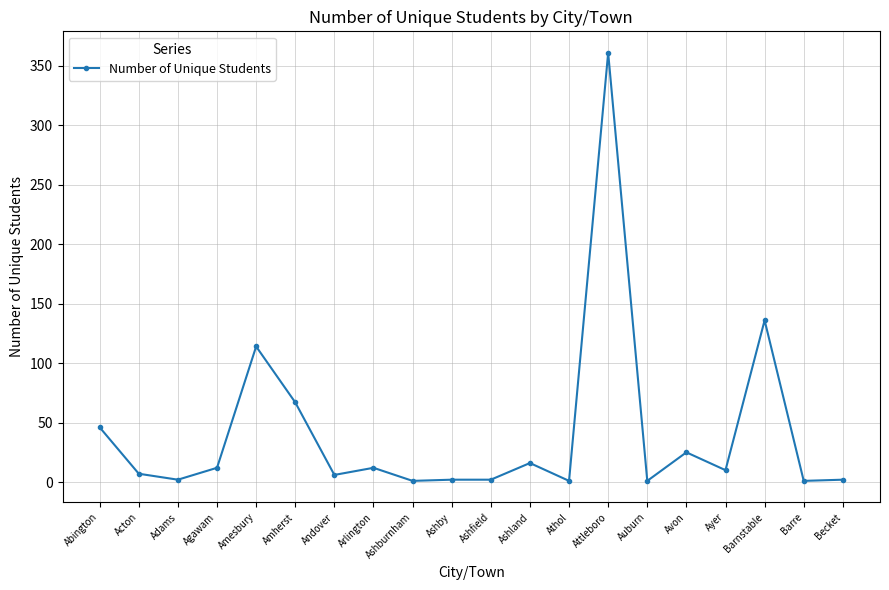

At which category does the data reach its first local peak?

Amesbury